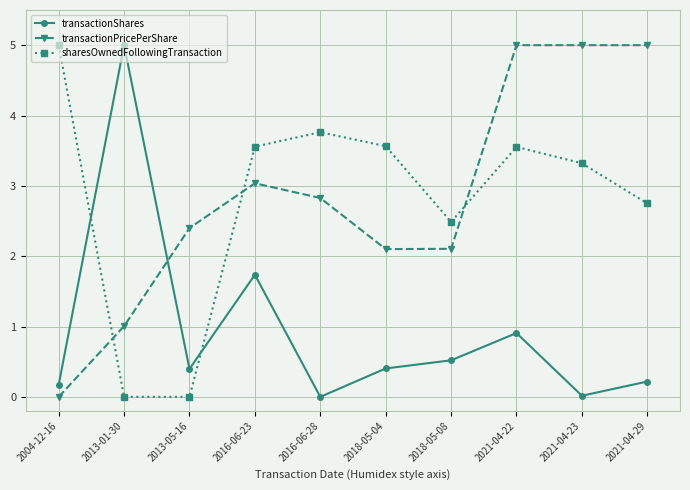

At how many categories does at least one series exceed 2?

10